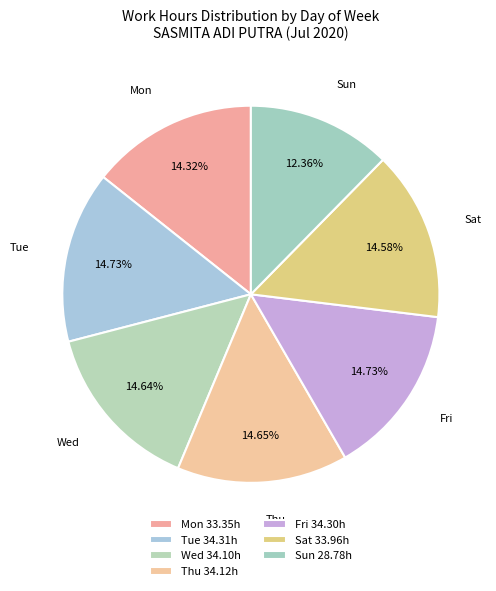

Count the number of slices in the pie.

7